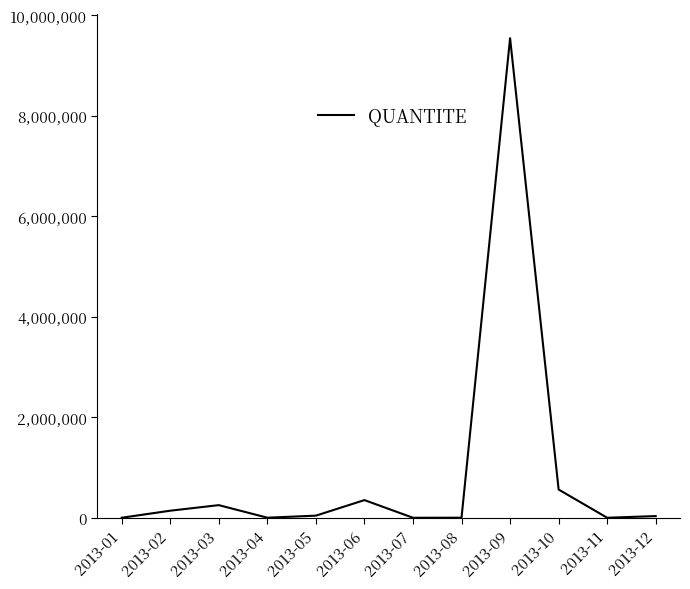

Which label corresponds to the largest value in the chart?

2013-09